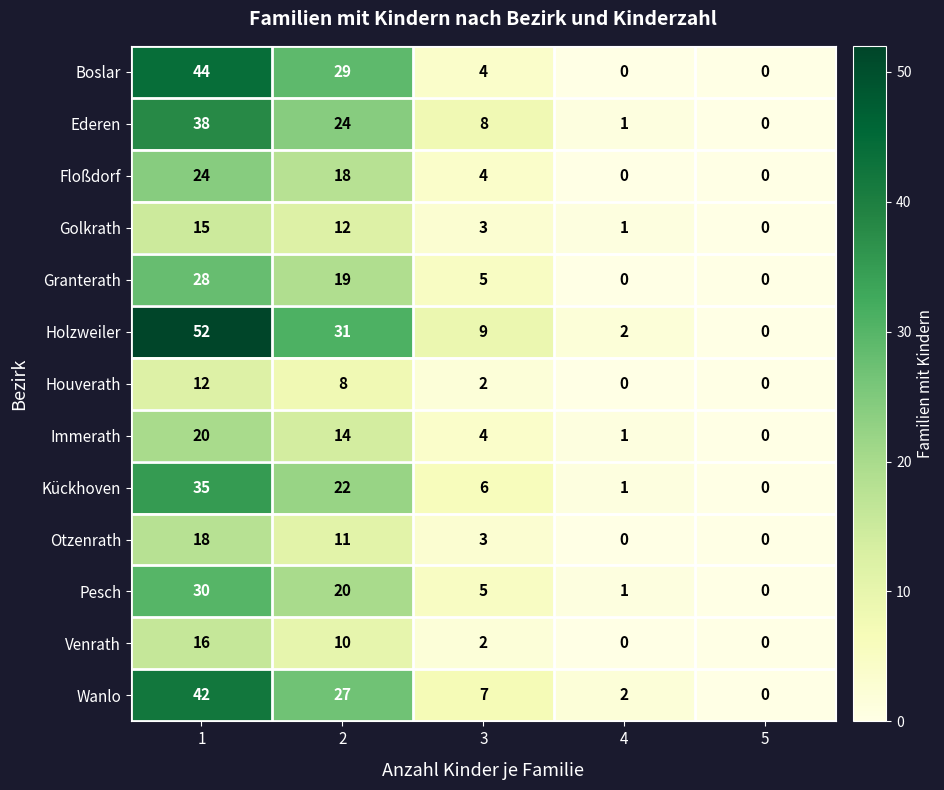

Is the value of Holzweiler at 4 greater than the value of Golkrath at 1?

No